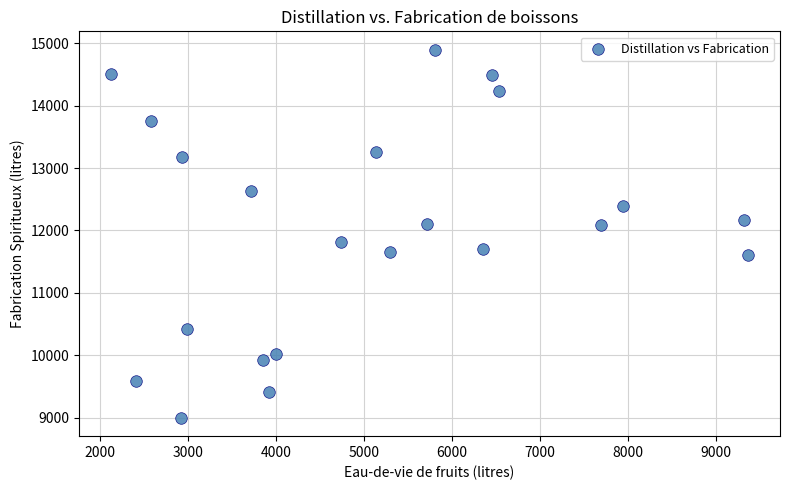

What is the range of X values (max minus min)?

7244.9